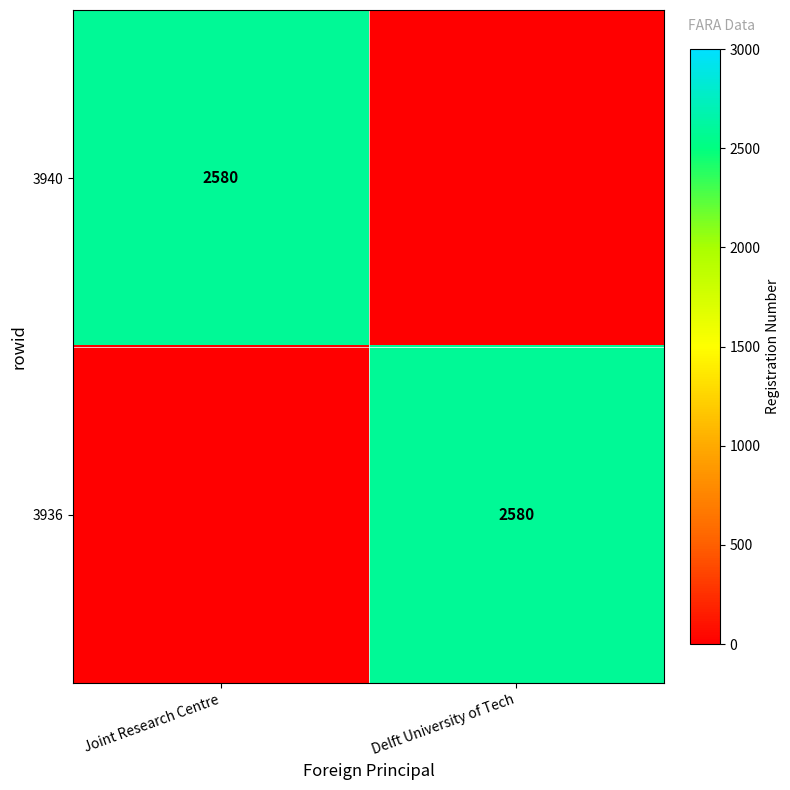

True or false: 3940 has a value of 2580 at Joint Research Centre.

True